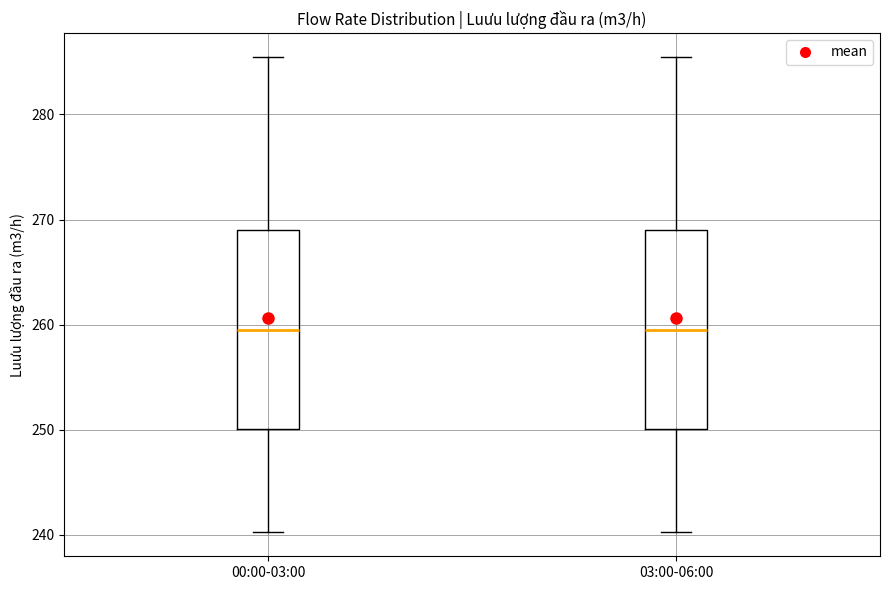

Where does the lower whisker of the box for 00:00-03:00 end on the y-axis? The values are not printed on the chart, so give them approximately, as read against the axis.

240